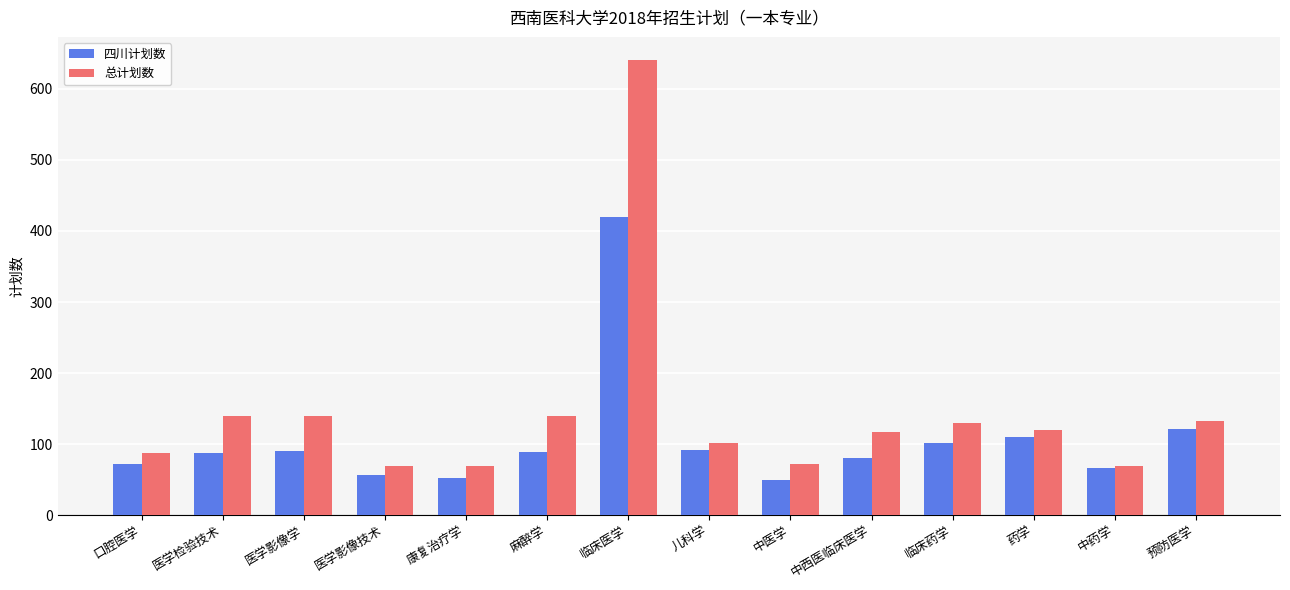

The 总计划数 series shows 120 at 药学. True or false?

True